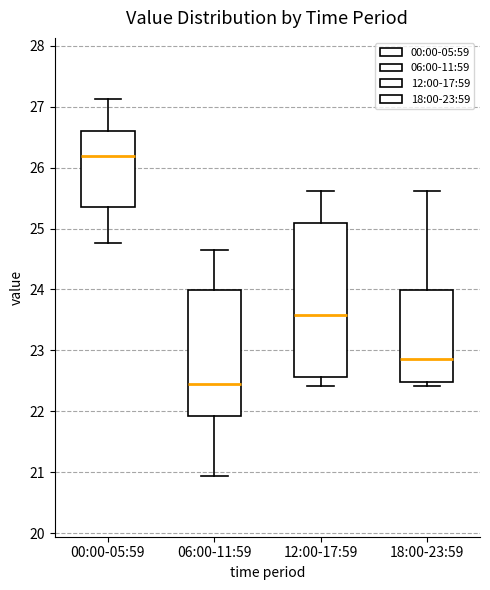

Reading left to right, transcribe this box plot: for each box, give where its median line is, the range the box spans, and where its two whiskers end, as read against the y-axis. The values are not printed on the chart, so give them approximately, as read against the axis.

00:00-05:59: median 26.2, box 25.4 to 26.6, whiskers 24.8 to 27.1
06:00-11:59: median 22.4, box 21.9 to 24.0, whiskers 20.9 to 24.7
12:00-17:59: median 23.6, box 22.6 to 25.1, whiskers 22.4 to 25.6
18:00-23:59: median 22.9, box 22.5 to 24.0, whiskers 22.4 to 25.6